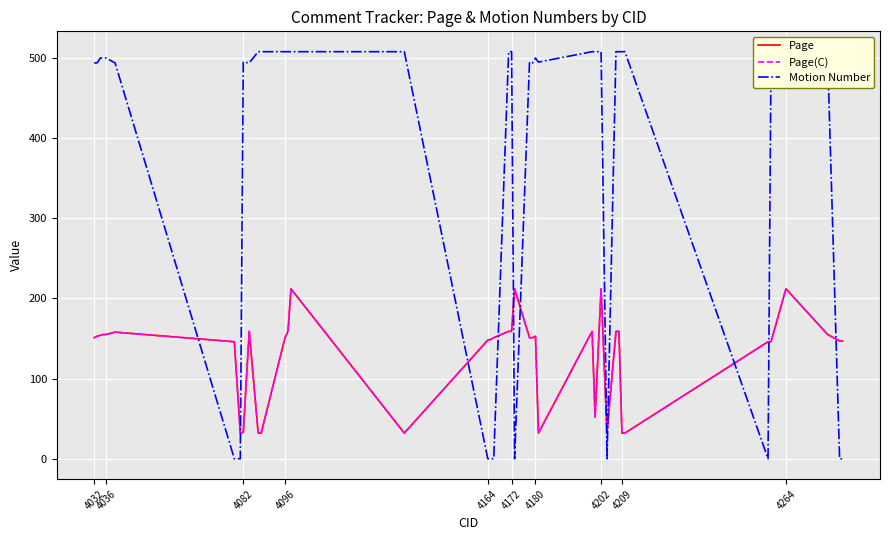

True or false: Page(C) and Page intersect in this chart.

False